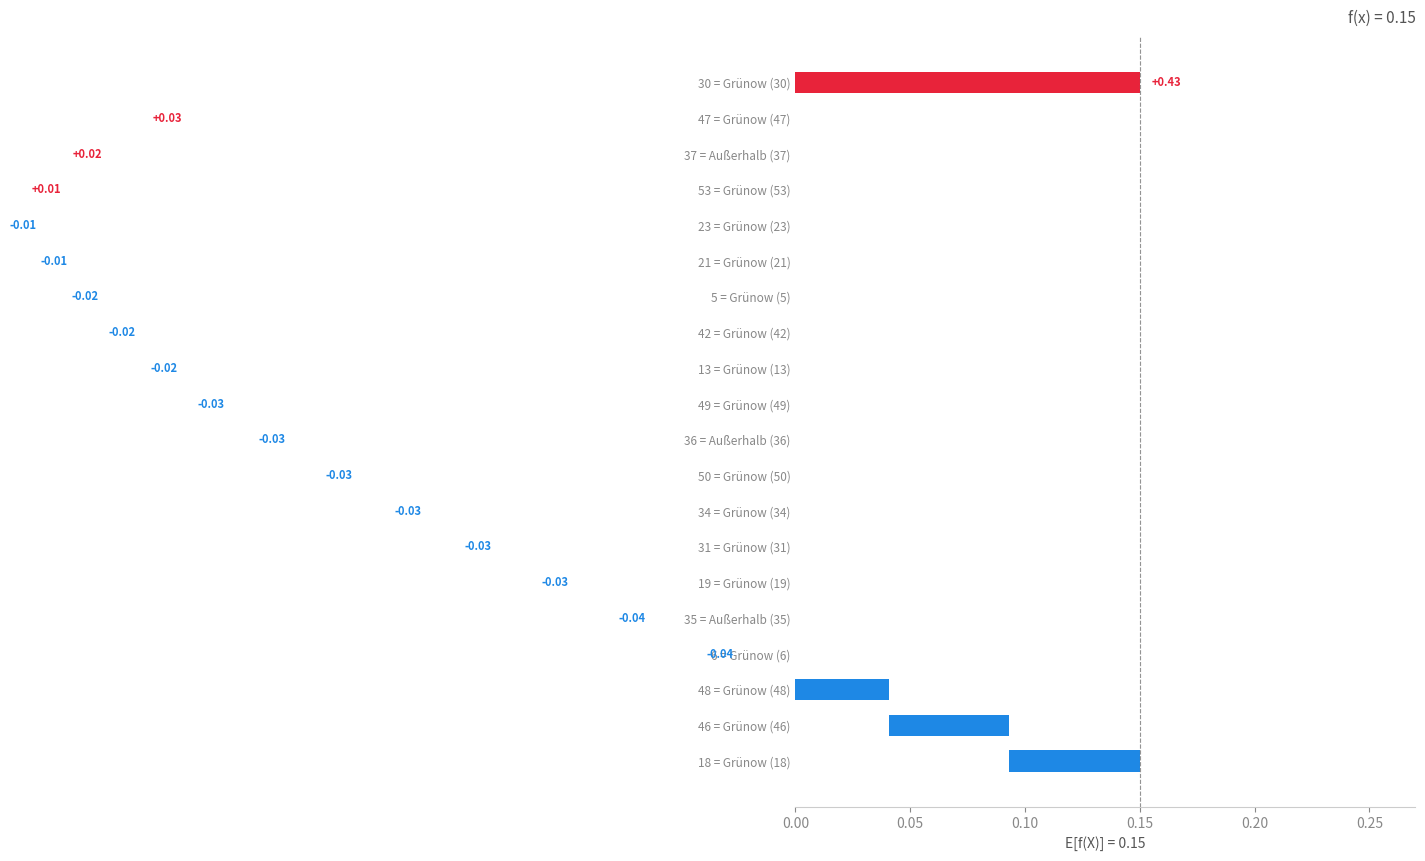

How many series are shown in this chart?

1